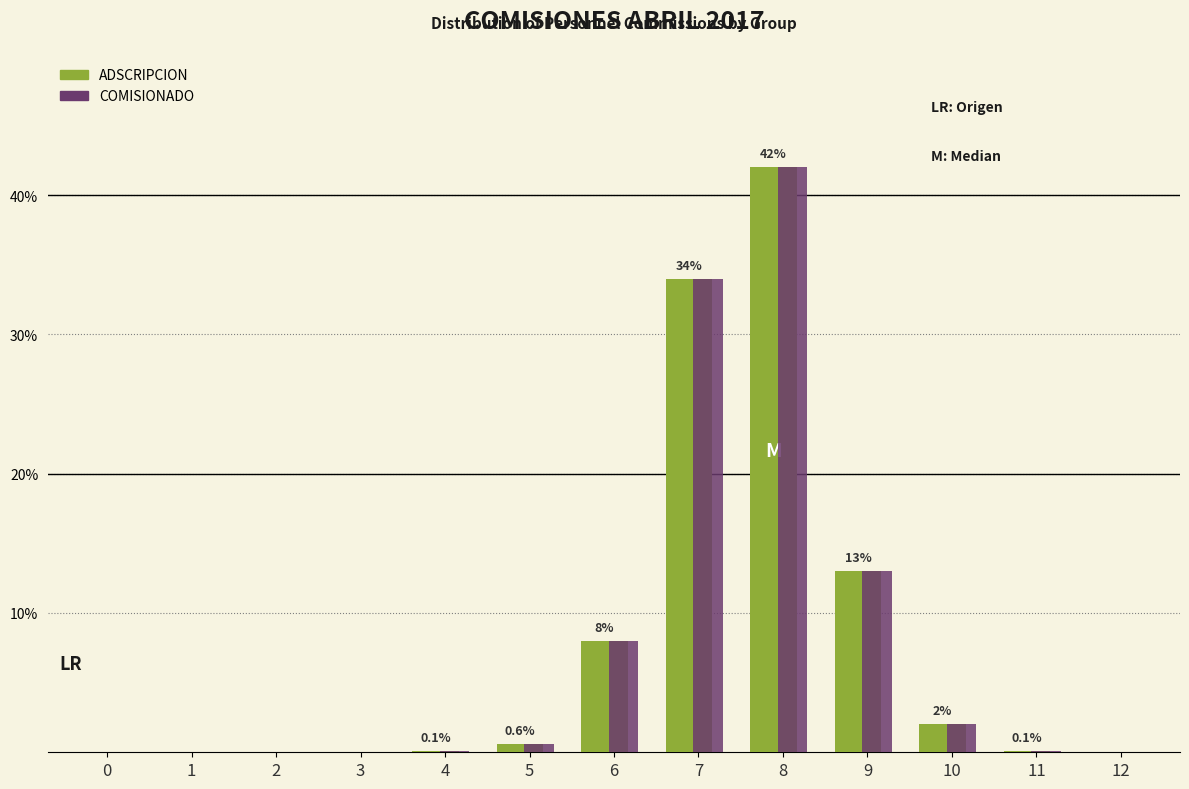

What is the sum of all ADSCRIPCION values?

99.8